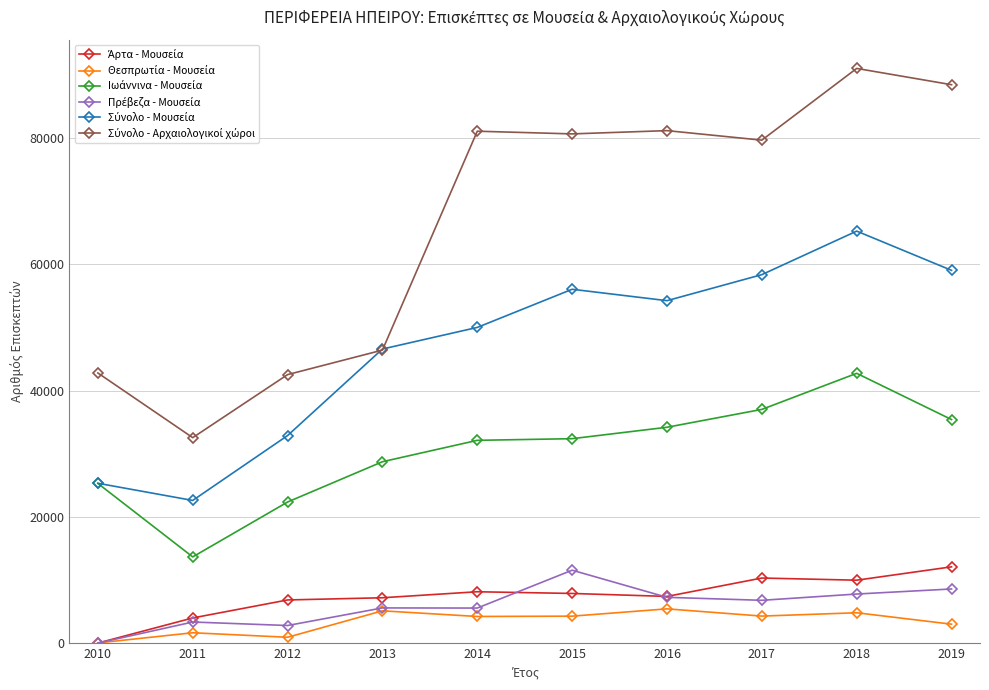

How many distinct data groups are displayed?

6